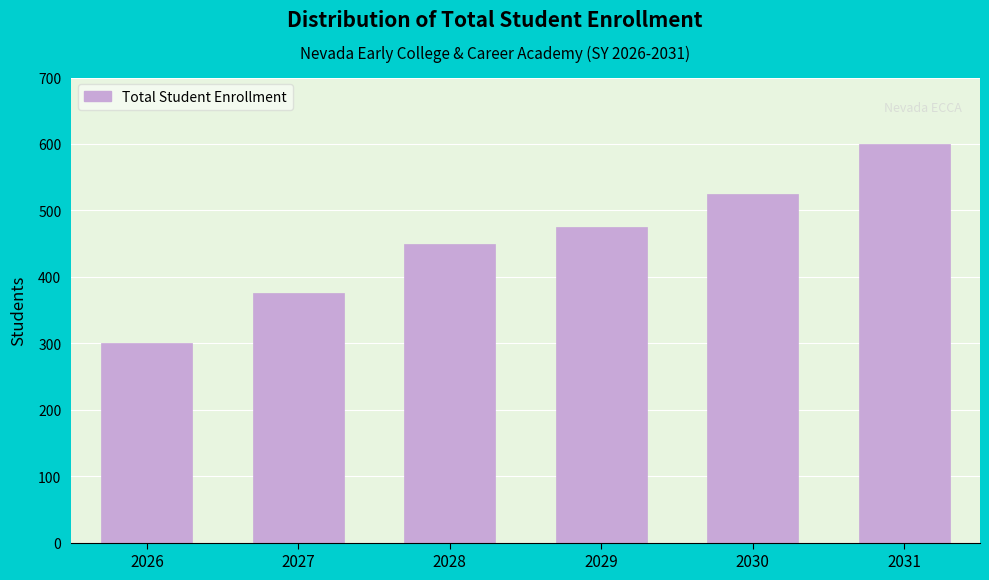

Reading left to right, list all the values displayed in this chart.

300	375	450	475	525	600